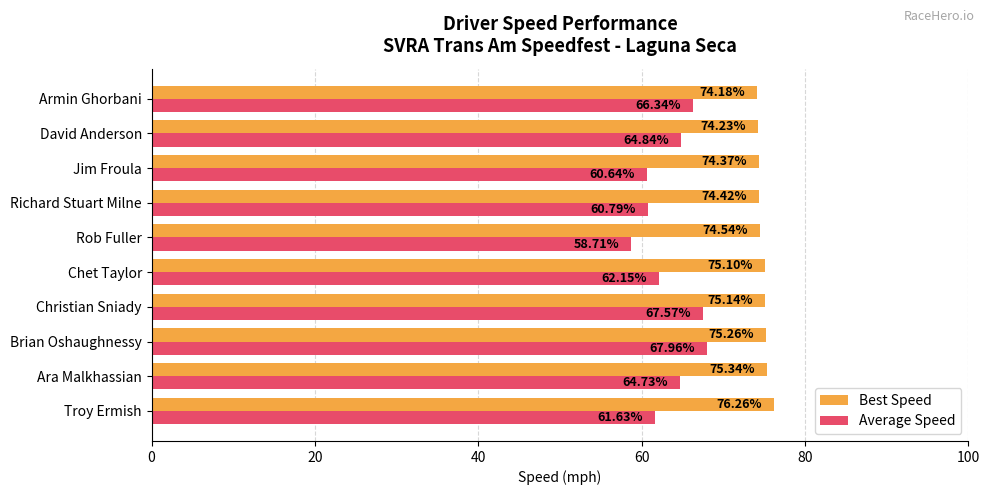

What is the difference between the Best Speed values at Richard Stuart Milne and Christian Sniady?

0.7